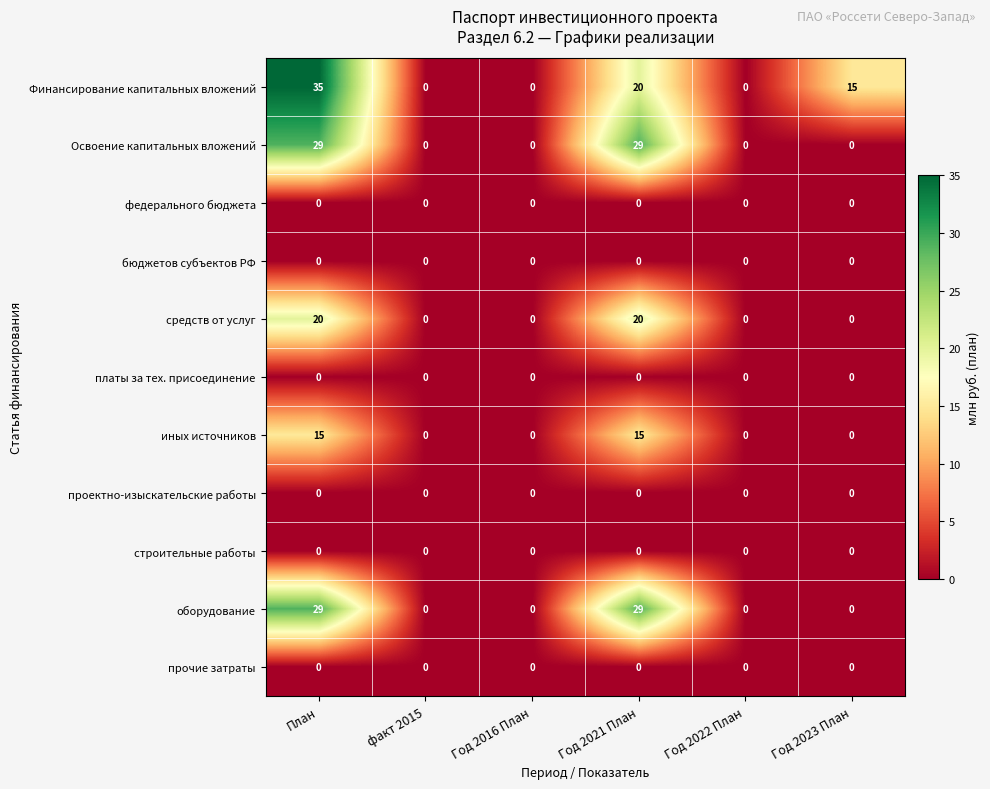

Between Год 2022 План and Год 2023 План, which series saw the biggest shift?

Финансирование капитальных вложений